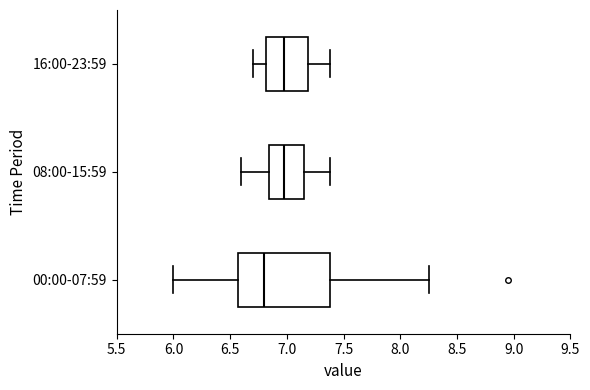

Reading bottom to top, read every box against the x-axis: the position of its median line, the range the box covers, and the ends of its whiskers. The values are not printed on the chart, so give them approximately, as read against the axis.

00:00-07:59: median 6.80, box 6.55 to 7.40, whiskers 6.00 to 8.25
08:00-15:59: median 7.00, box 6.85 to 7.15, whiskers 6.60 to 7.40
16:00-23:59: median 7.00, box 6.80 to 7.20, whiskers 6.70 to 7.40